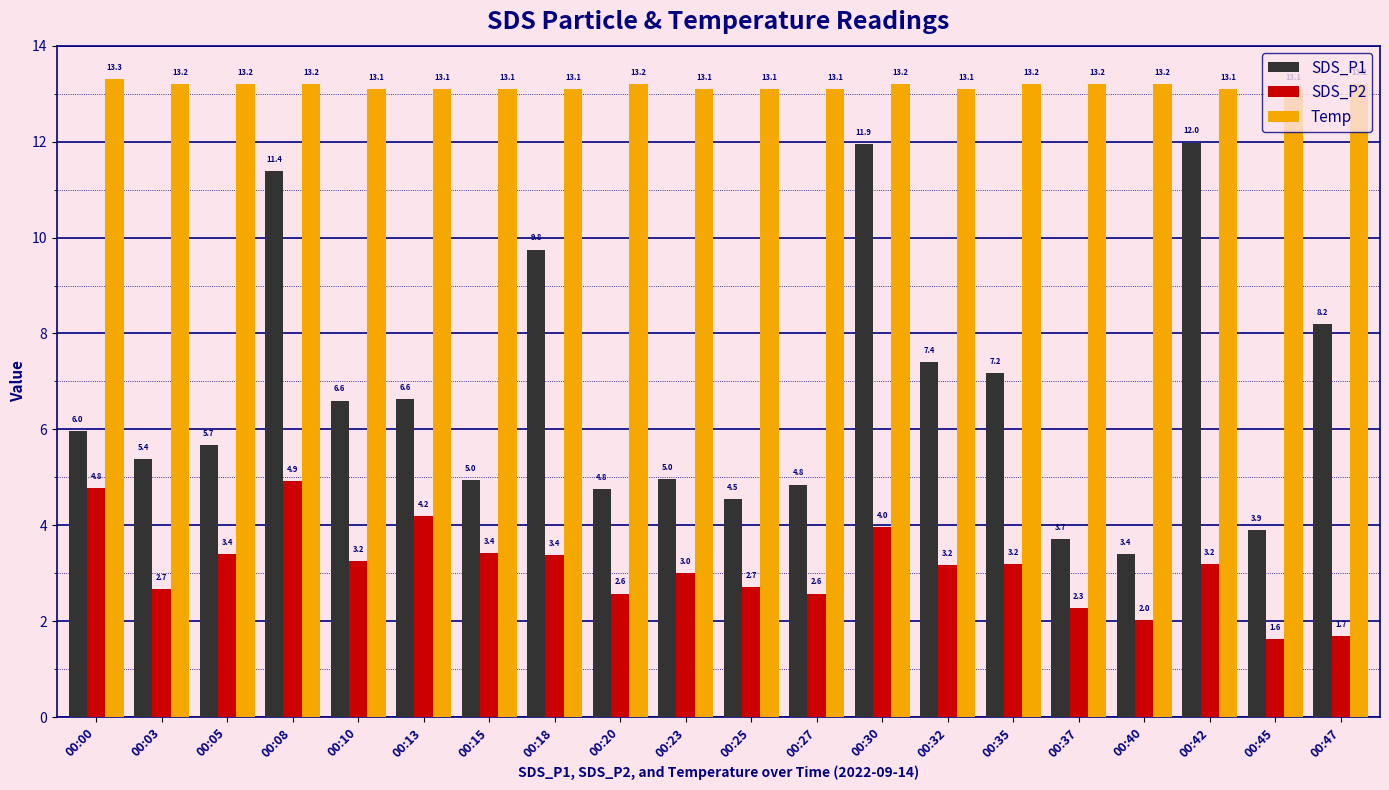

How many categories are shown in the chart?

20